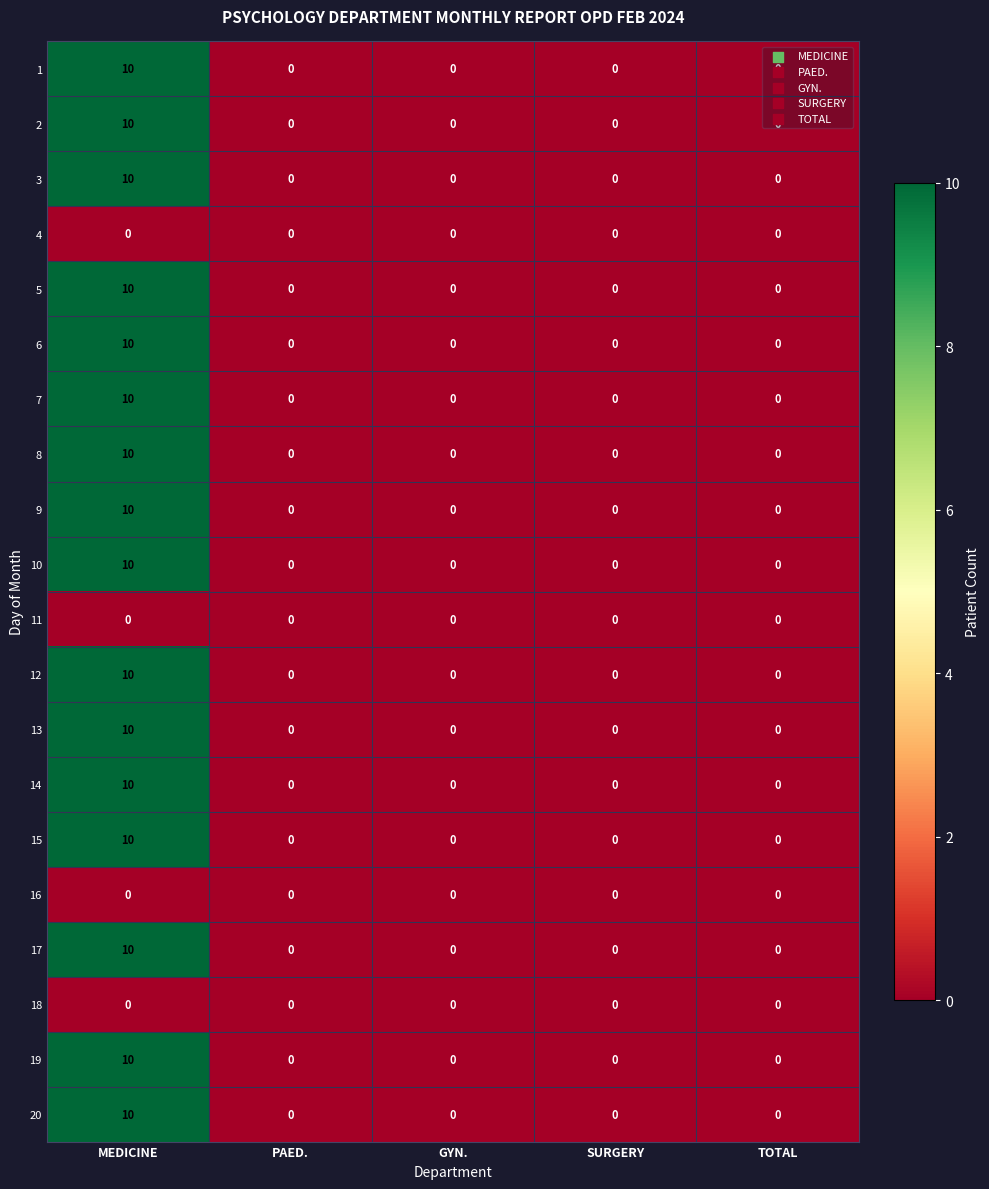

What is the difference between the highest and lowest values at MEDICINE?

10